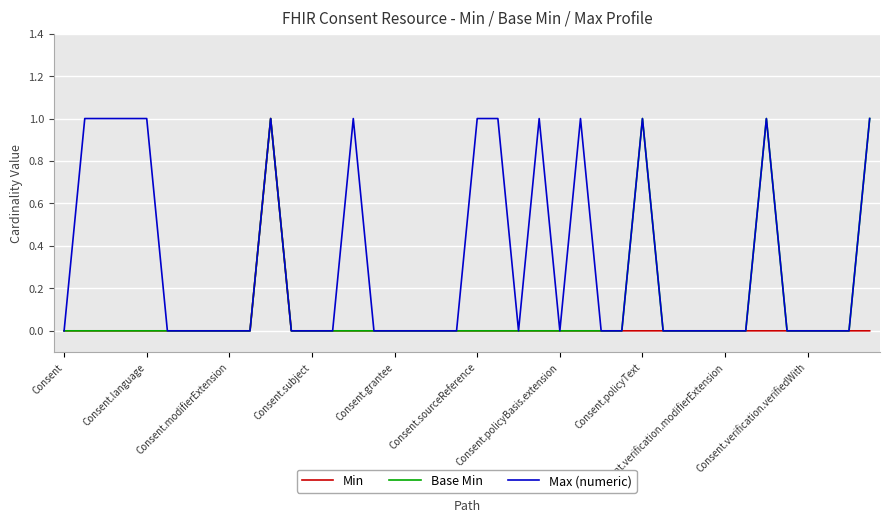

Which series has the largest total across all categories?

Max (numeric)